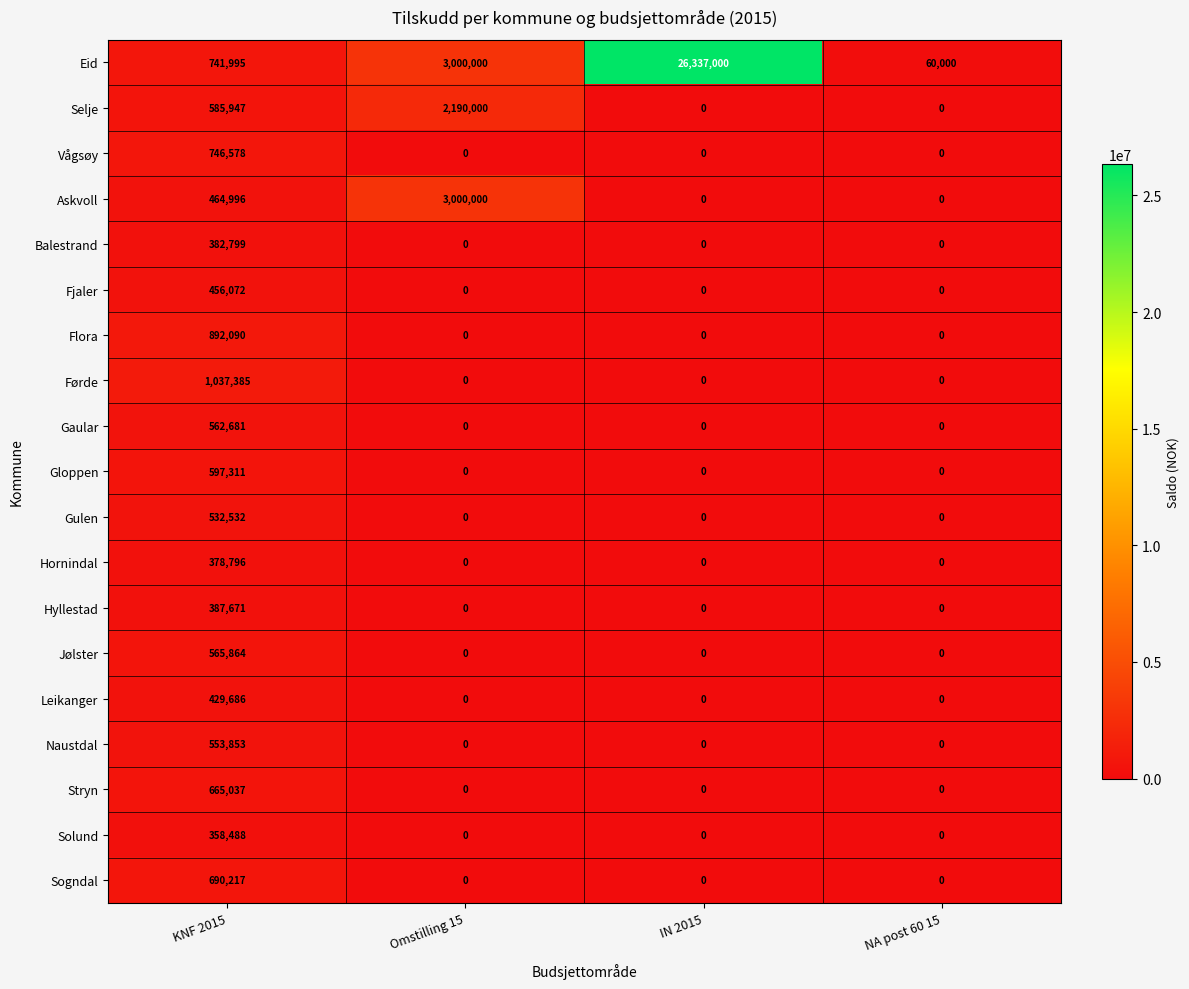

How many distinct data groups are displayed?

19